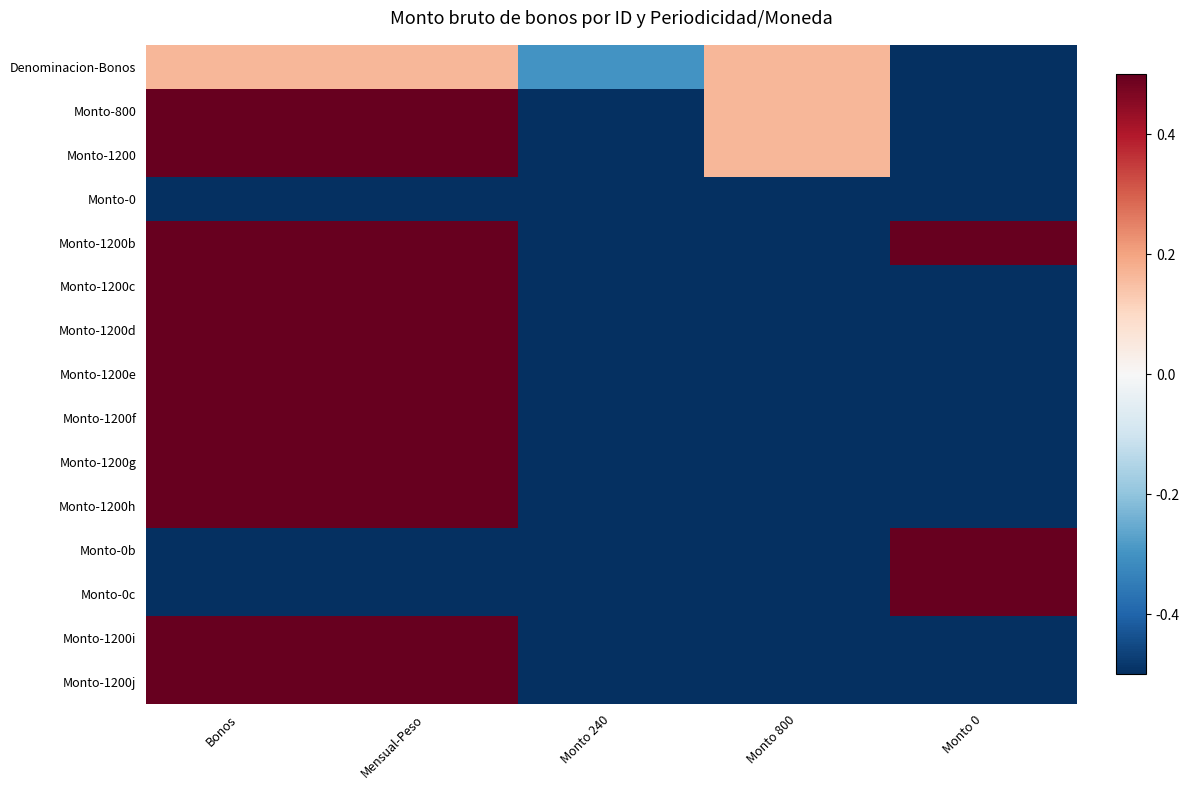

Rank the series by their maximum value, from lowest to highest.

Monto-0, Denominacion-Bonos, Monto-800, Monto-1200, Monto-1200b, Monto-1200c, Monto-1200d, Monto-1200e, Monto-1200f, Monto-1200g, Monto-1200h, Monto-0b, Monto-0c, Monto-1200i, Monto-1200j